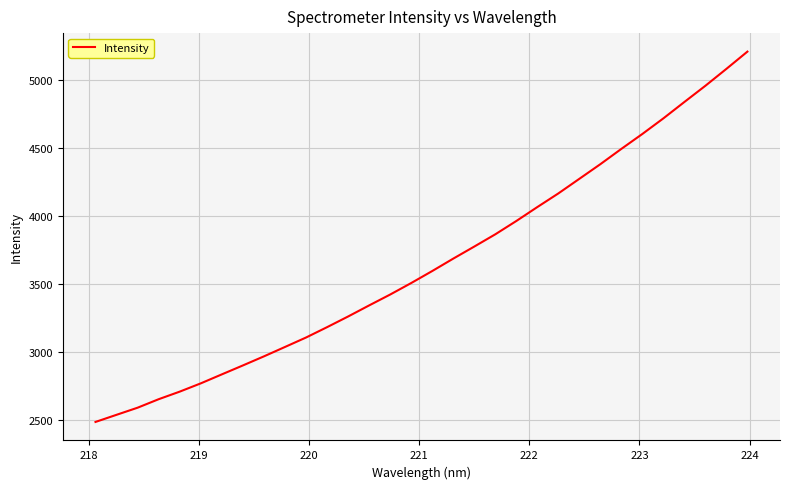

What is the minimum value shown in the chart?

2483.1